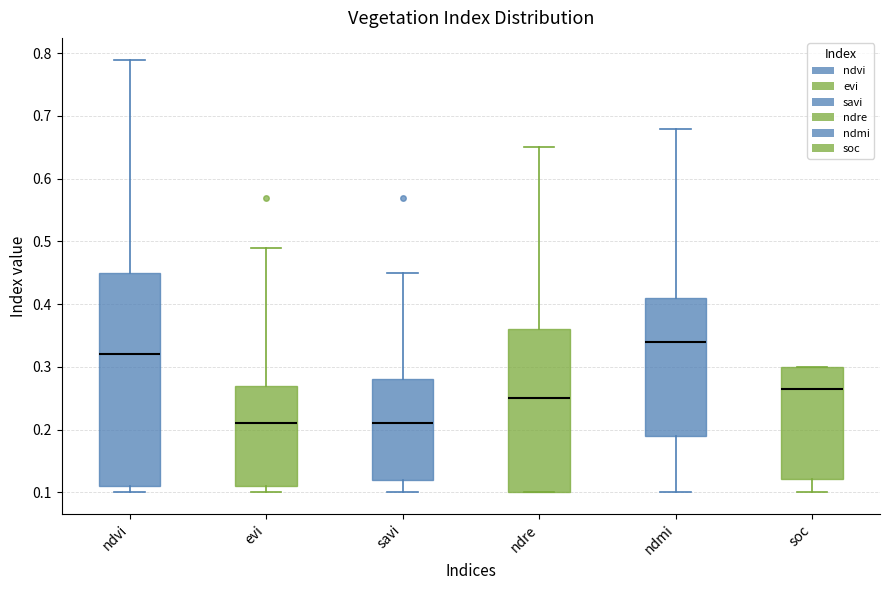

Which box is the tallest, from its lower edge to its upper edge?

ndvi